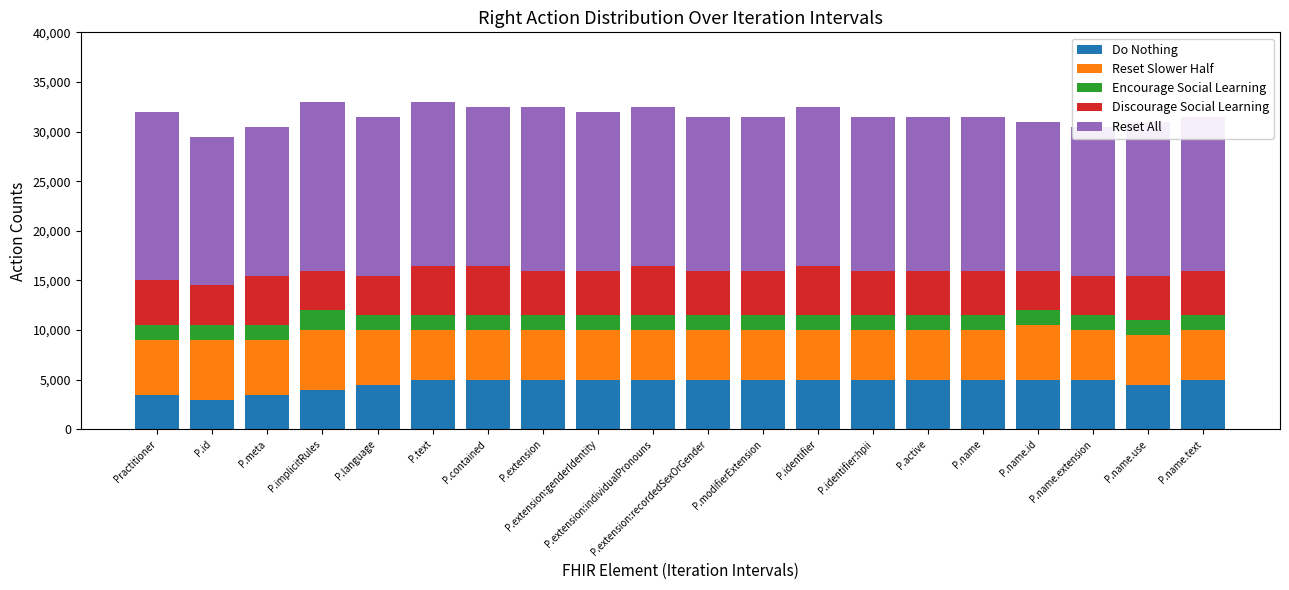

Reading right to left, transcribe all the data shown in this chart.

Do Nothing: P.name.text=5000	P.name.use=4500	P.name.extension=5000	P.name.id=5000	P.name=5000	P.active=5000	P.identifier:hpii=5000	P.identifier=5000	P.modifierExtension=5000	P.extension:recordedSexOrGender=5000	P.extension:individualPronouns=5000	P.extension:genderIdentity=5000	P.extension=5000	P.contained=5000	P.text=5000	P.language=4500	P.implicitRules=4000	P.meta=3500	P.id=3000	Practitioner=3500
Reset Slower Half: P.name.text=5000	P.name.use=5000	P.name.extension=5000	P.name.id=5500	P.name=5000	P.active=5000	P.identifier:hpii=5000	P.identifier=5000	P.modifierExtension=5000	P.extension:recordedSexOrGender=5000	P.extension:individualPronouns=5000	P.extension:genderIdentity=5000	P.extension=5000	P.contained=5000	P.text=5000	P.language=5500	P.implicitRules=6000	P.meta=5500	P.id=6000	Practitioner=5500
Encourage Social Learning: P.name.text=1500	P.name.use=1500	P.name.extension=1500	P.name.id=1500	P.name=1500	P.active=1500	P.identifier:hpii=1500	P.identifier=1500	P.modifierExtension=1500	P.extension:recordedSexOrGender=1500	P.extension:individualPronouns=1500	P.extension:genderIdentity=1500	P.extension=1500	P.contained=1500	P.text=1500	P.language=1500	P.implicitRules=2000	P.meta=1500	P.id=1500	Practitioner=1500
Discourage Social Learning: P.name.text=4500	P.name.use=4500	P.name.extension=4000	P.name.id=4000	P.name=4500	P.active=4500	P.identifier:hpii=4500	P.identifier=5000	P.modifierExtension=4500	P.extension:recordedSexOrGender=4500	P.extension:individualPronouns=5000	P.extension:genderIdentity=4500	P.extension=4500	P.contained=5000	P.text=5000	P.language=4000	P.implicitRules=4000	P.meta=5000	P.id=4000	Practitioner=4500
Reset All: P.name.text=15500	P.name.use=15500	P.name.extension=15000	P.name.id=15000	P.name=15500	P.active=15500	P.identifier:hpii=15500	P.identifier=16000	P.modifierExtension=15500	P.extension:recordedSexOrGender=15500	P.extension:individualPronouns=16000	P.extension:genderIdentity=16000	P.extension=16500	P.contained=16000	P.text=16500	P.language=16000	P.implicitRules=17000	P.meta=15000	P.id=15000	Practitioner=17000